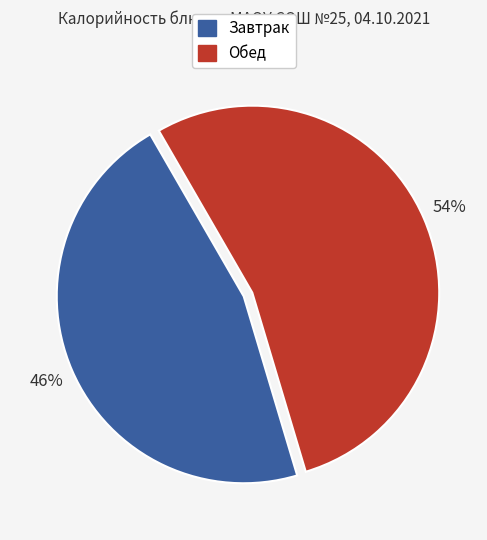

To the nearest percent, what is the average slice percentage?

50%